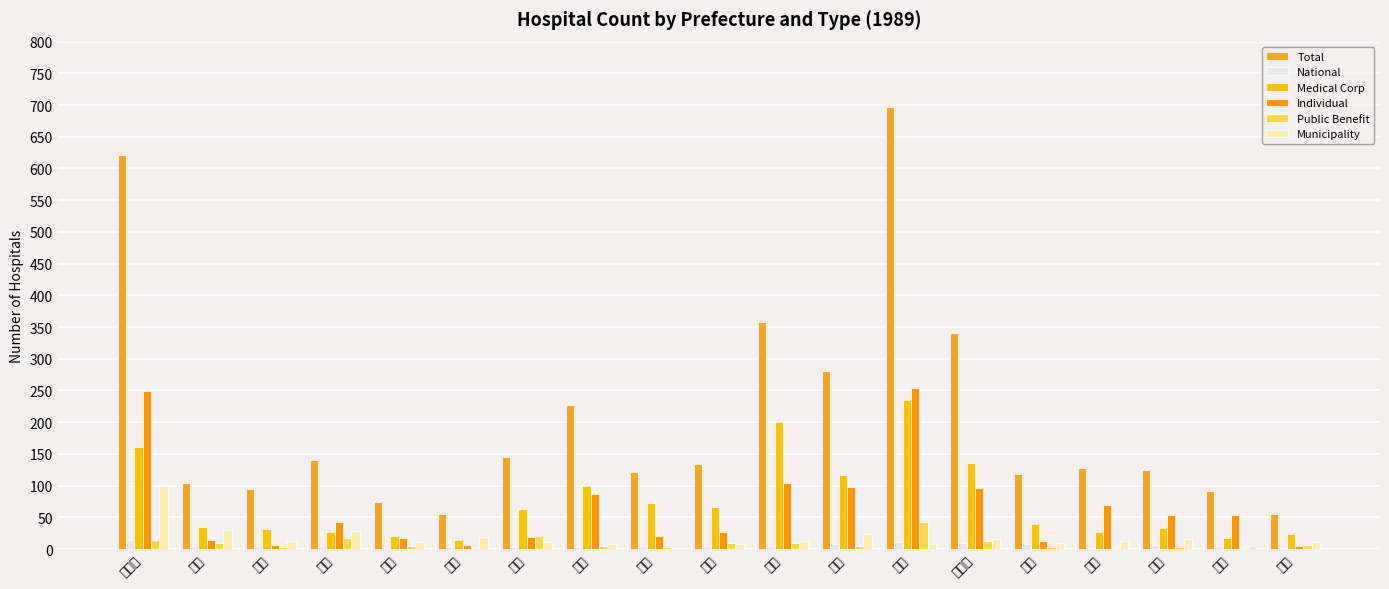

Between 福井 and 神奈川, which is larger?

神奈川